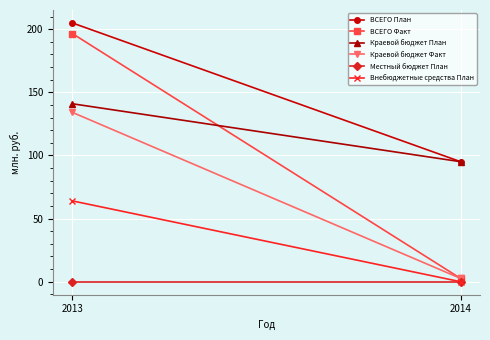

What is the difference between the highest and lowest values at 2013?

204.9